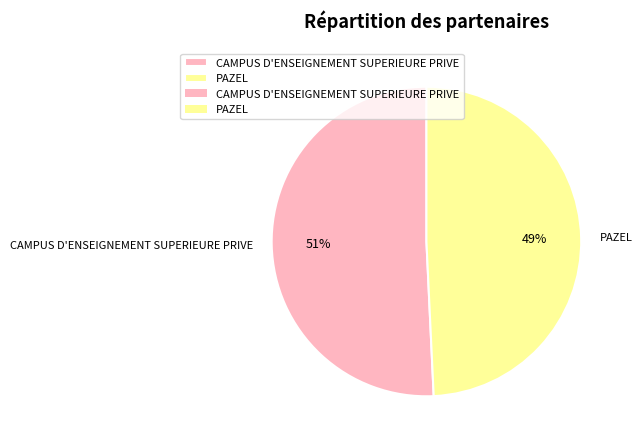

Is the sum of PAZEL and CAMPUS D'ENSEIGNEMENT SUPERIEURE PRIVE greater than half?

Yes